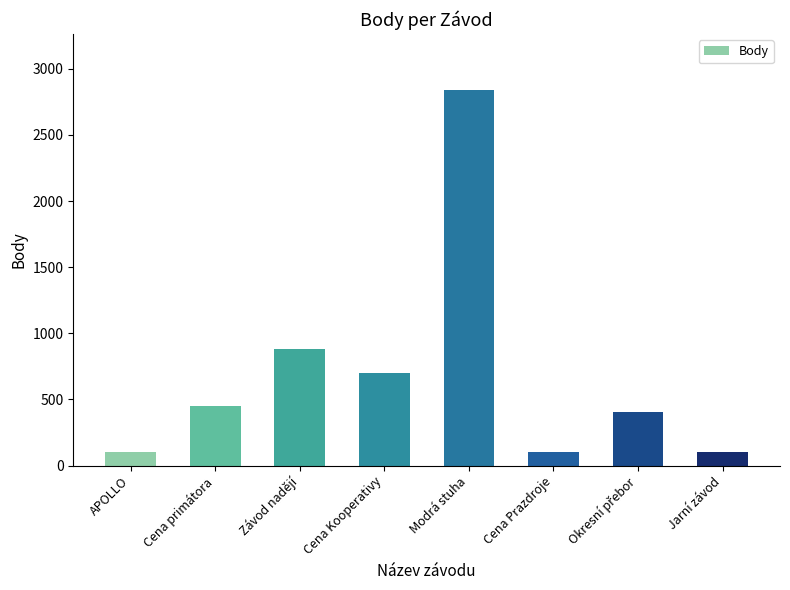

Approximately how many times larger is the value at Závod nadějí compared to Cena primátora?

1.9